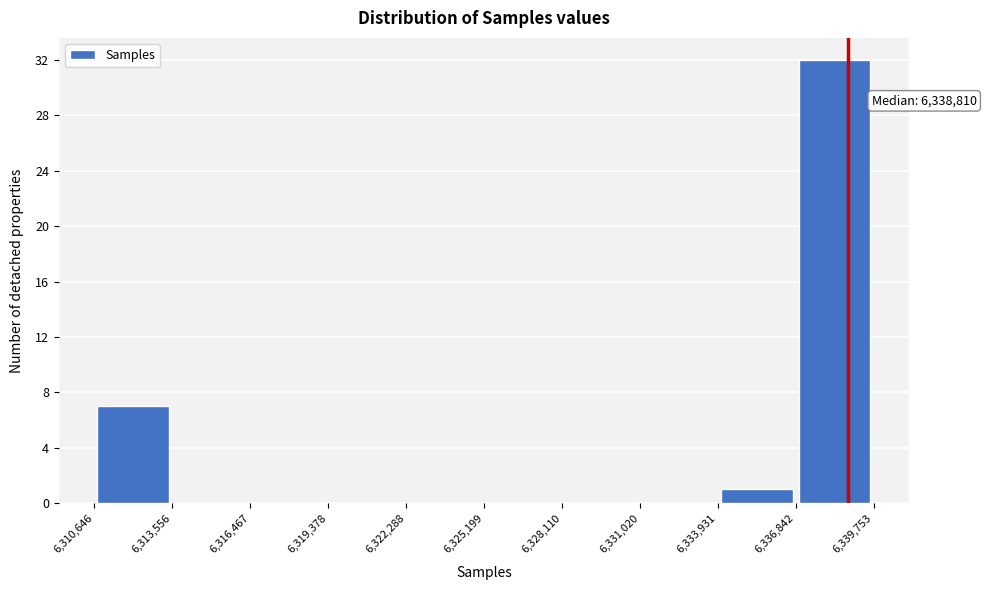

Which range on the x-axis has the tallest bar?

6,336,842 to 6,339,753